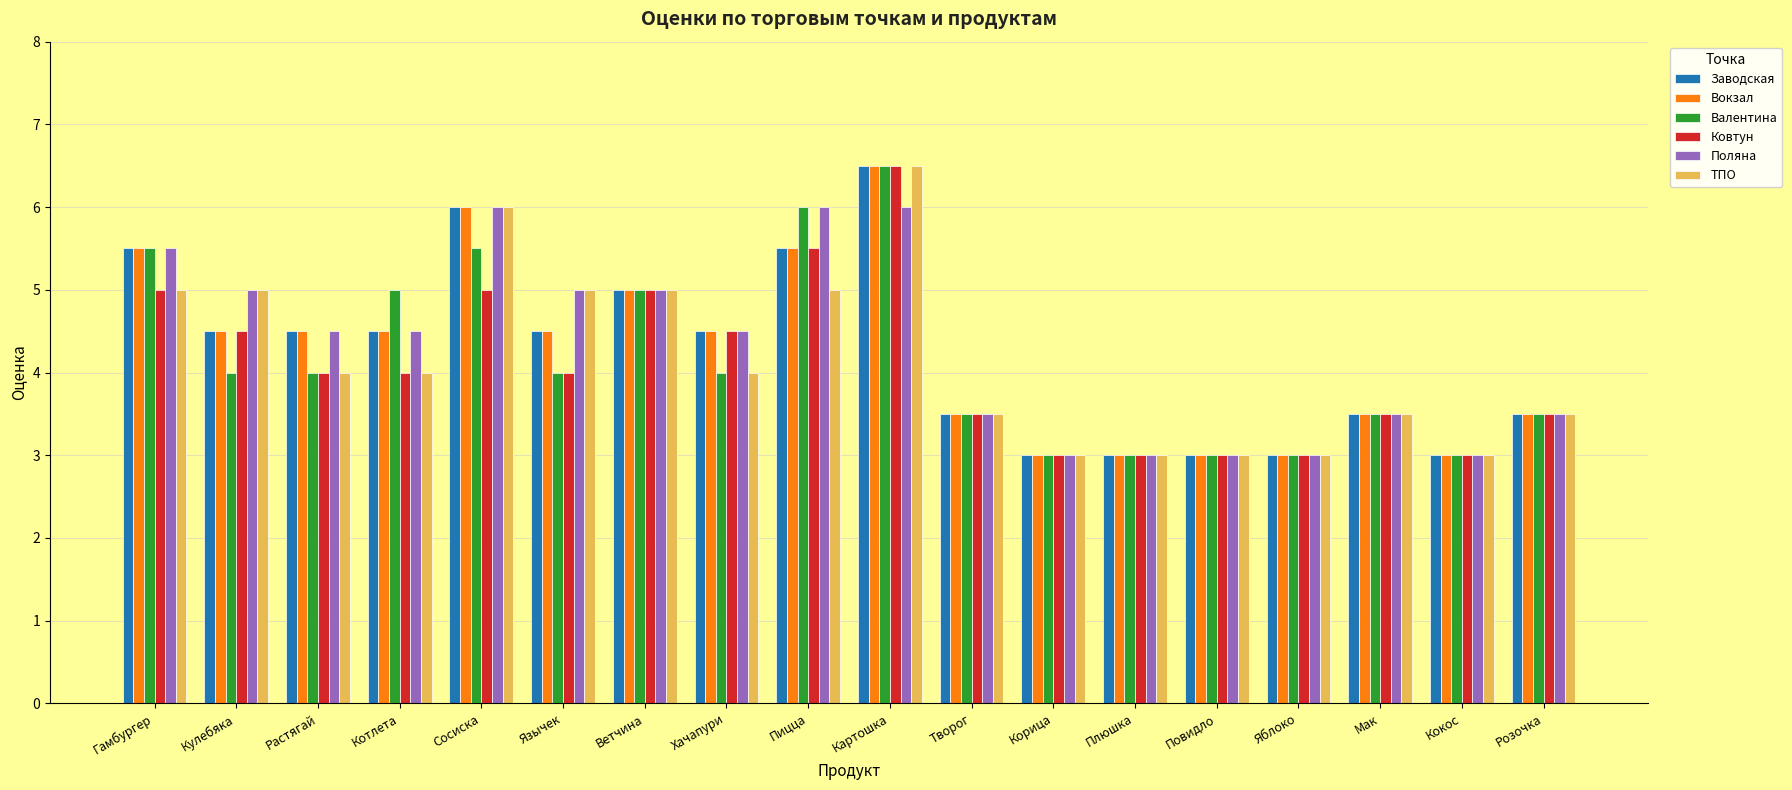

What is the smallest value displayed?

3.0